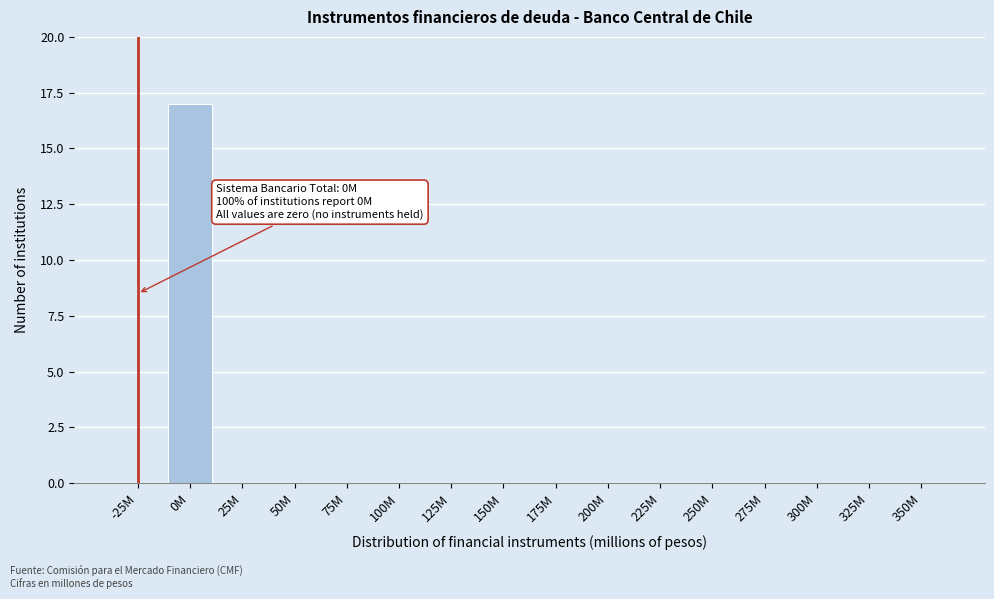

Reading left to right, extract all data points from this chart.

-25M=0	0M=17	25M=0	50M=0	75M=0	100M=0	125M=0	150M=0	175M=0	200M=0	225M=0	250M=0	275M=0	300M=0	325M=0	350M=0